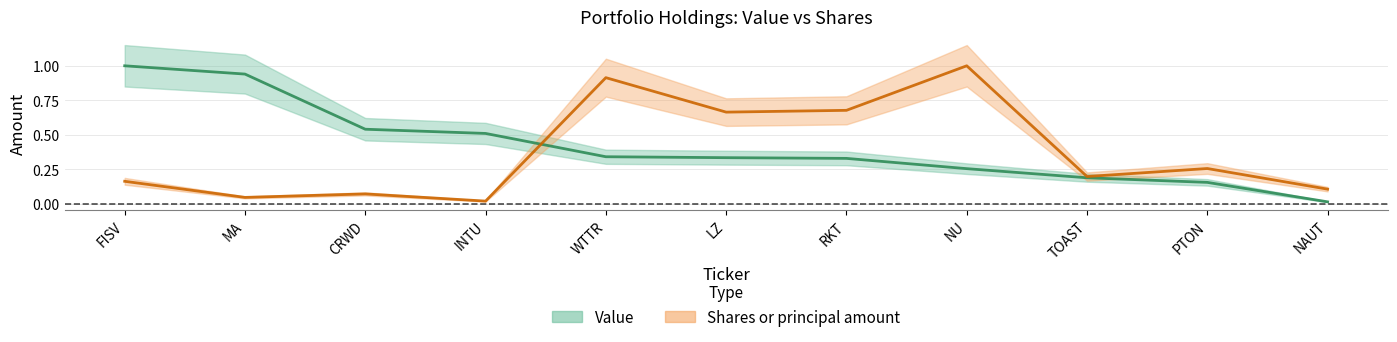

True or false: Shares or principal amount has a value of 0.4 at WTTR.

False